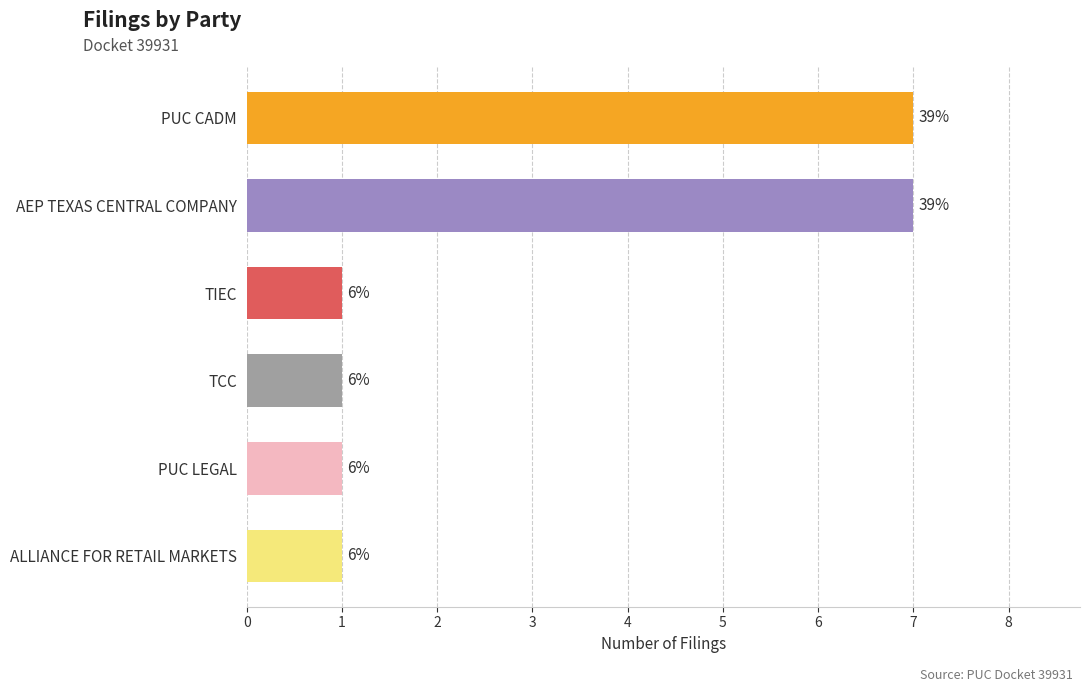

How many bars are there in total?

6